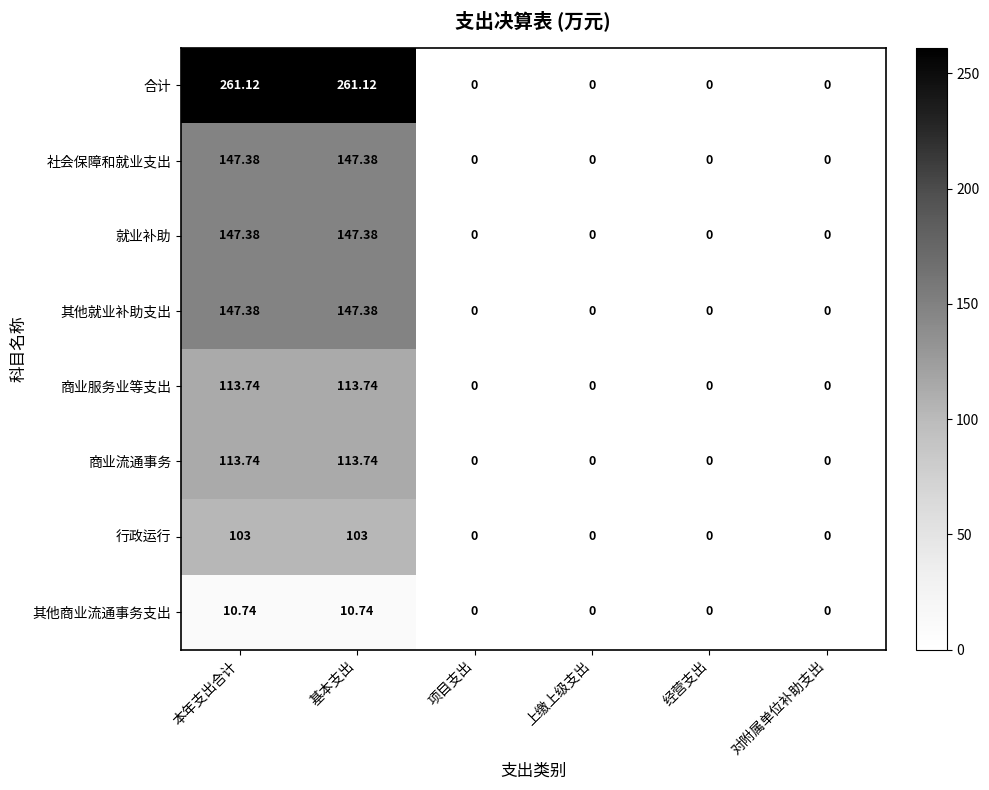

Which series has the largest range (max minus min)?

合计